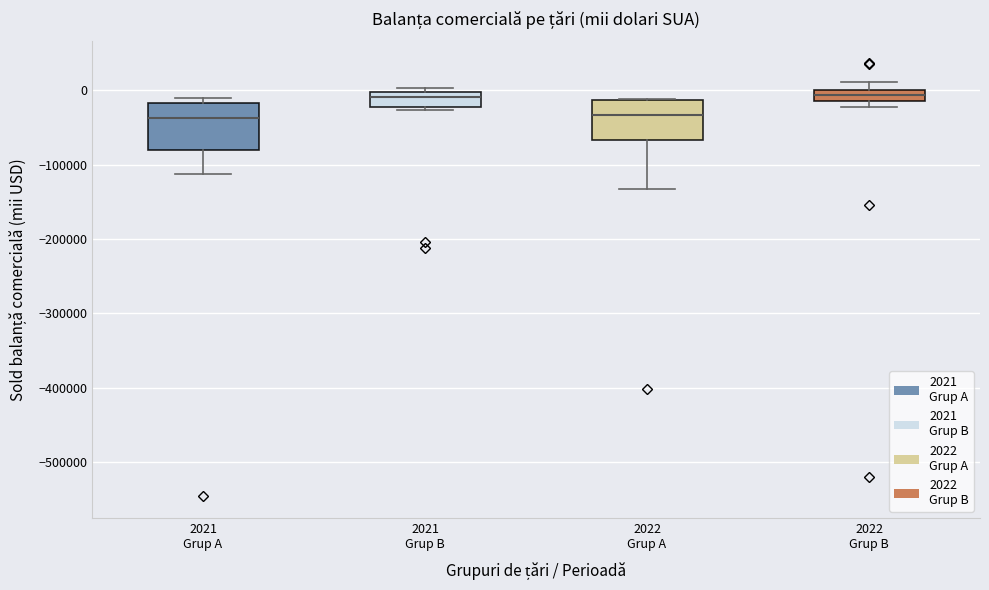

Where does the median line of the box for 2021 Grup A sit on the y-axis? The values are not printed on the chart, so give them approximately, as read against the axis.

-40000